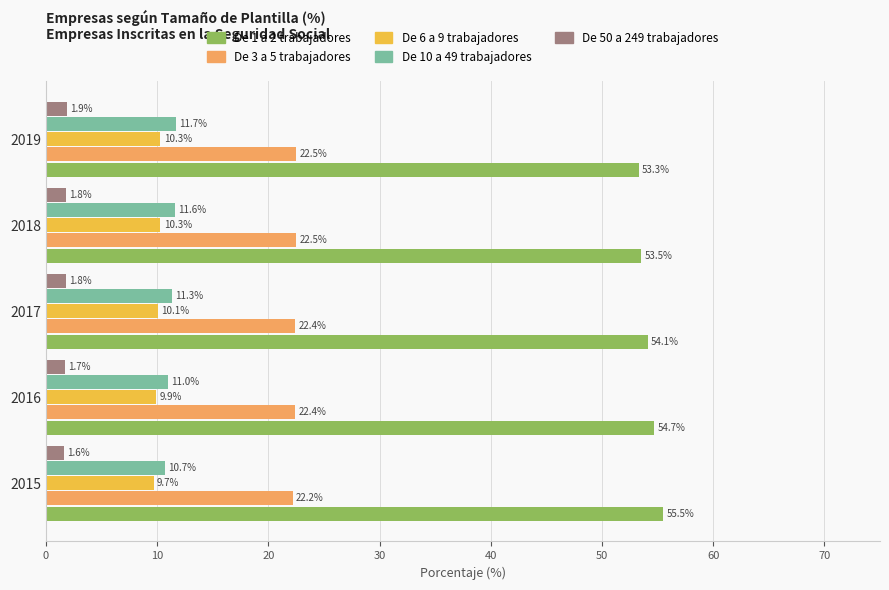

At which category does the chart reach its peak across all series?

2015